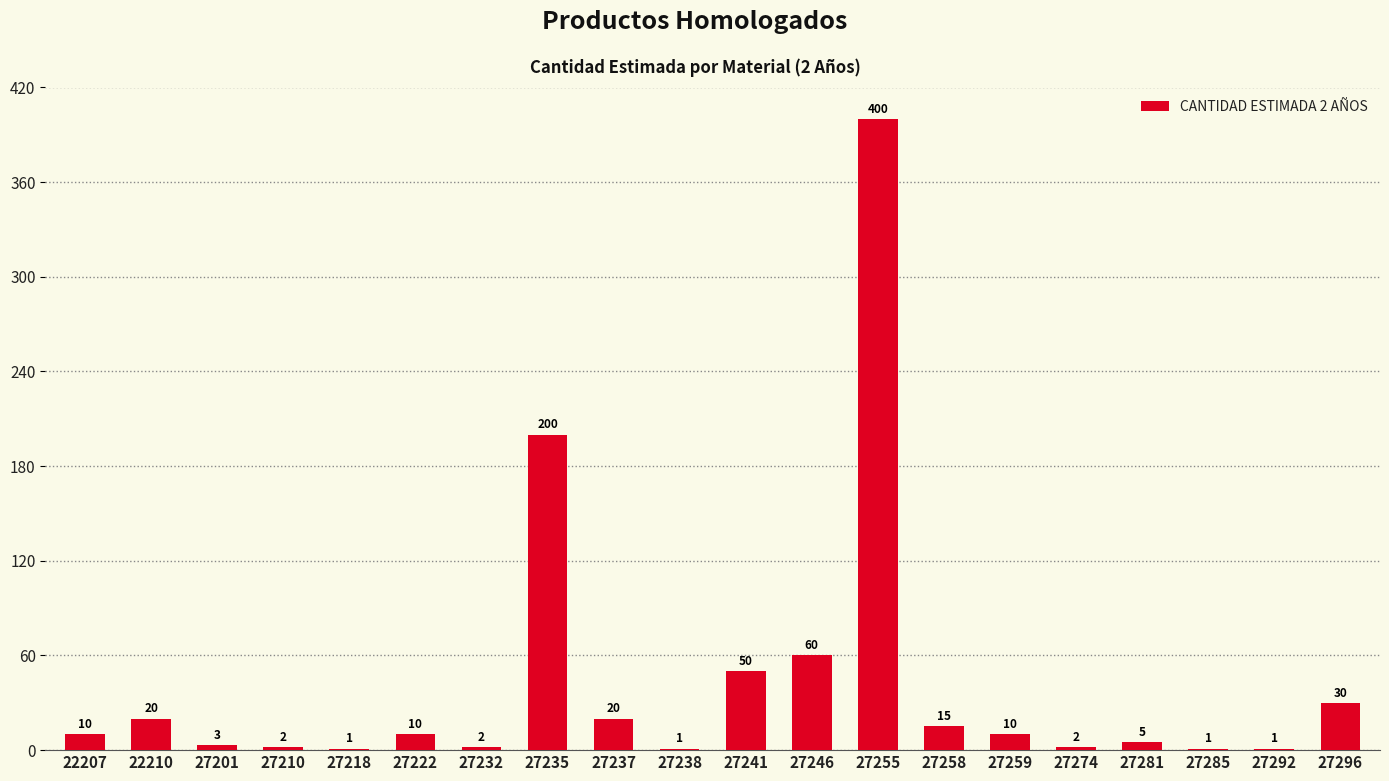

Where is the data nearest to the value 200?

27235